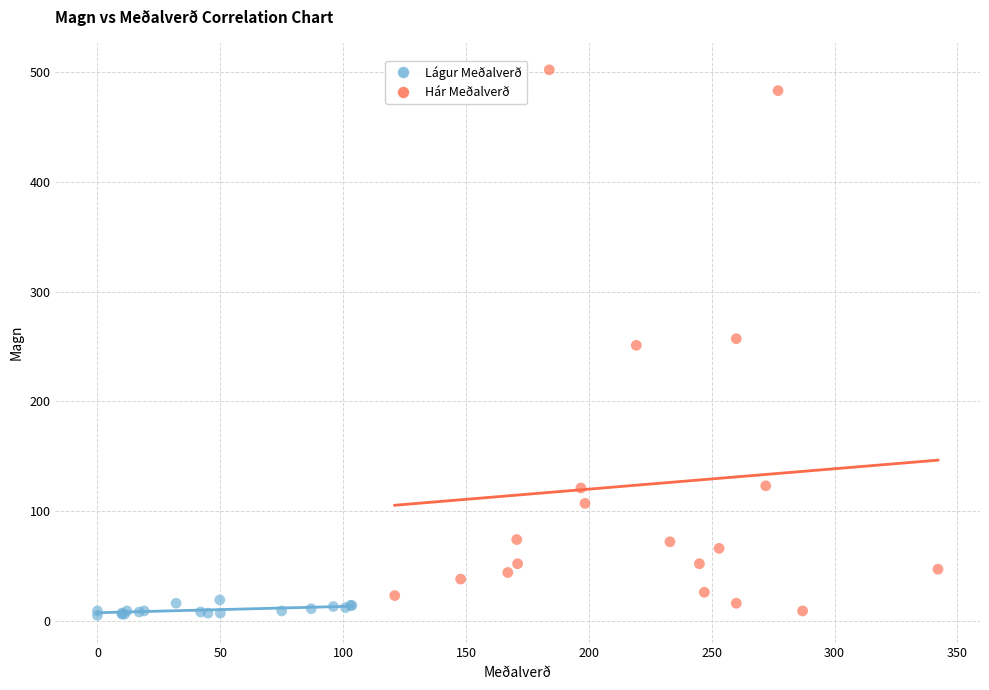

What are all the series names shown in the legend?

Lágur Meðalverð, Hár Meðalverð